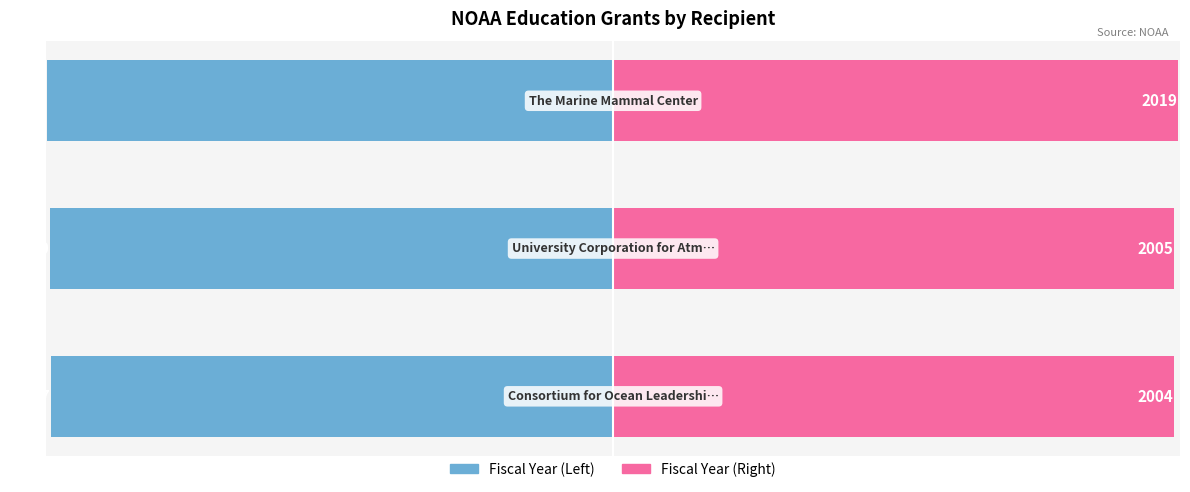

Is it true that Fiscal Year (Left) equals -2007 at 0?

True